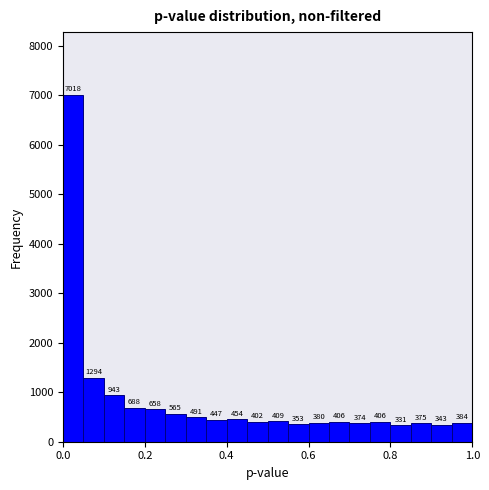

Around what value on the x-axis is the tallest bar? Give the approximate position of its centre, as read against the axis.

0.02